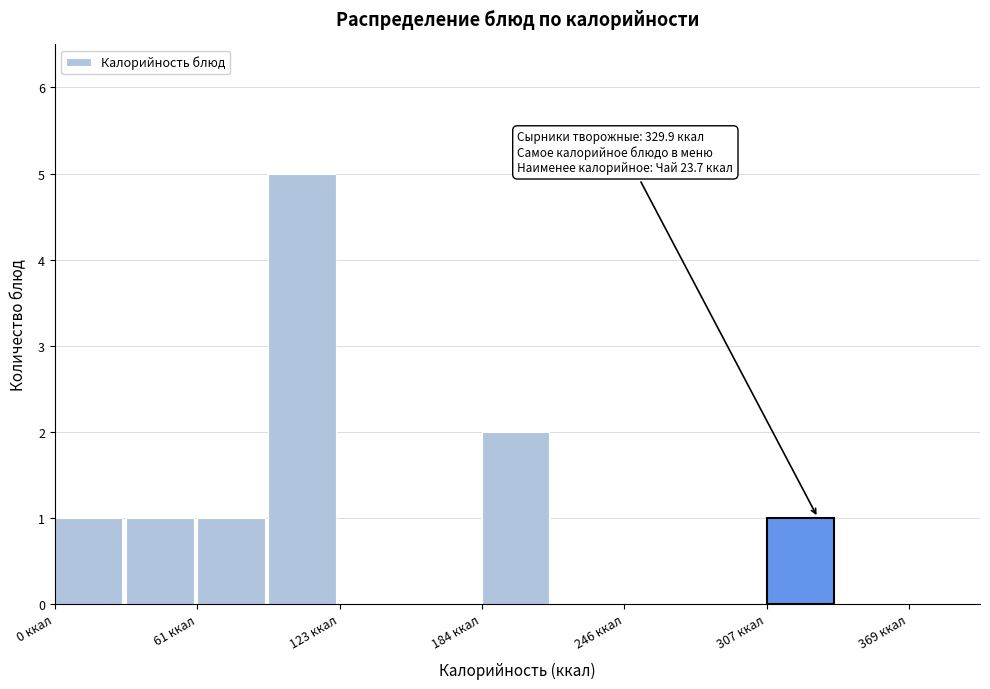

Read against the x-axis, roughly where is the centre of the tallest bar?

110